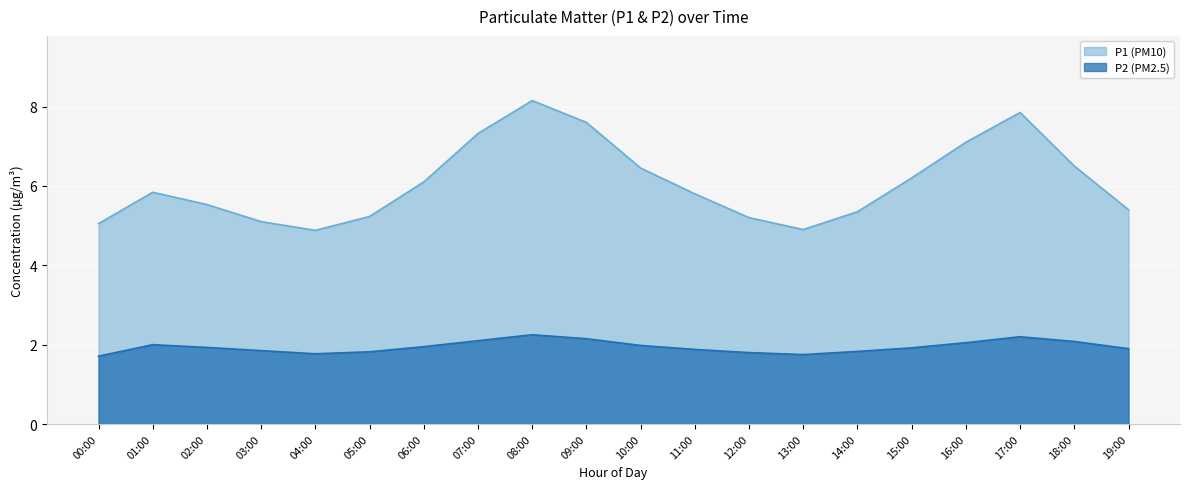

What is the label of the 10th point from the right?

10:00